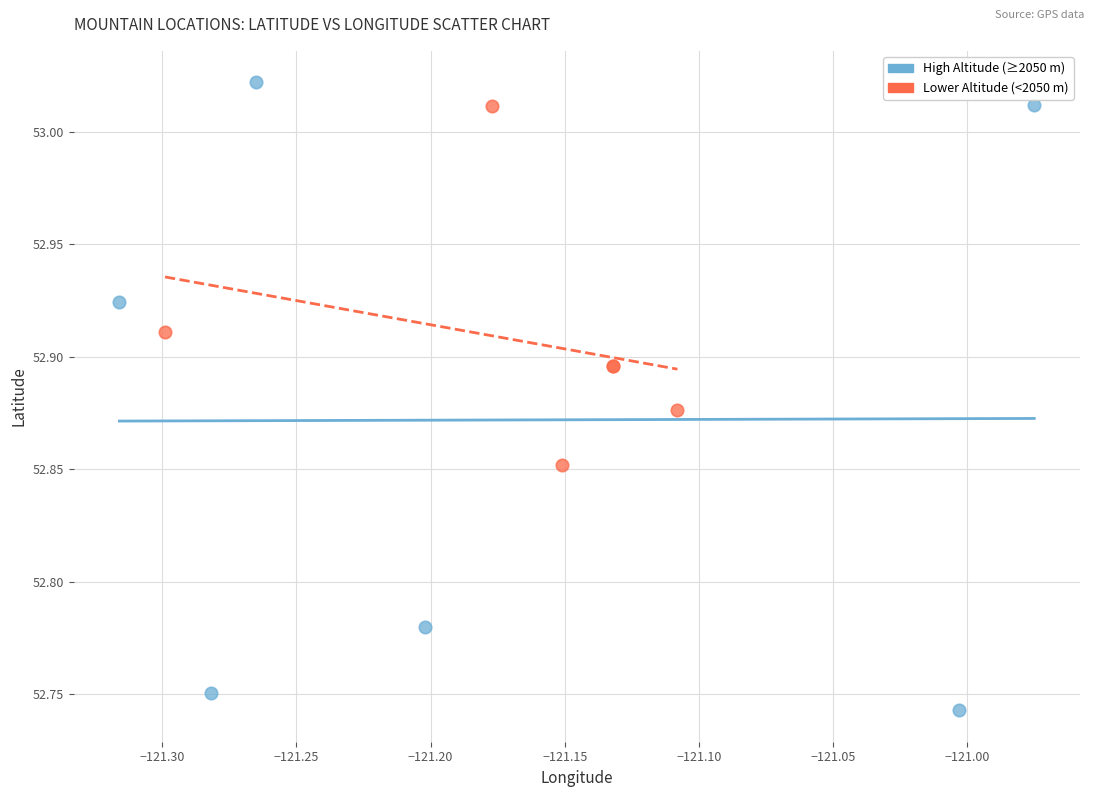

Which series has the largest Y range (max minus min)?

High Altitude (≥2050 m)